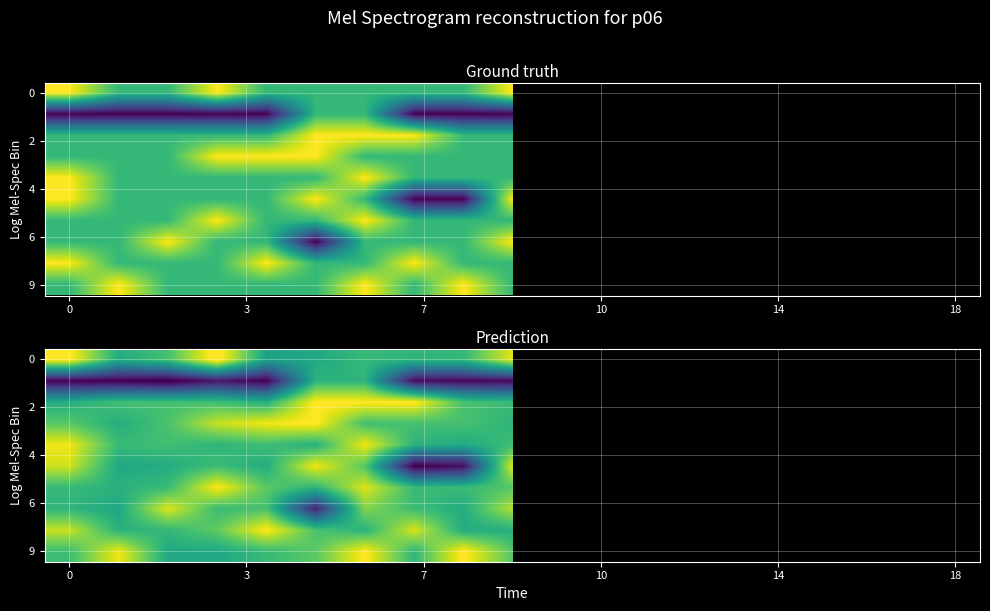

What is the maximum value for 0?

2.1